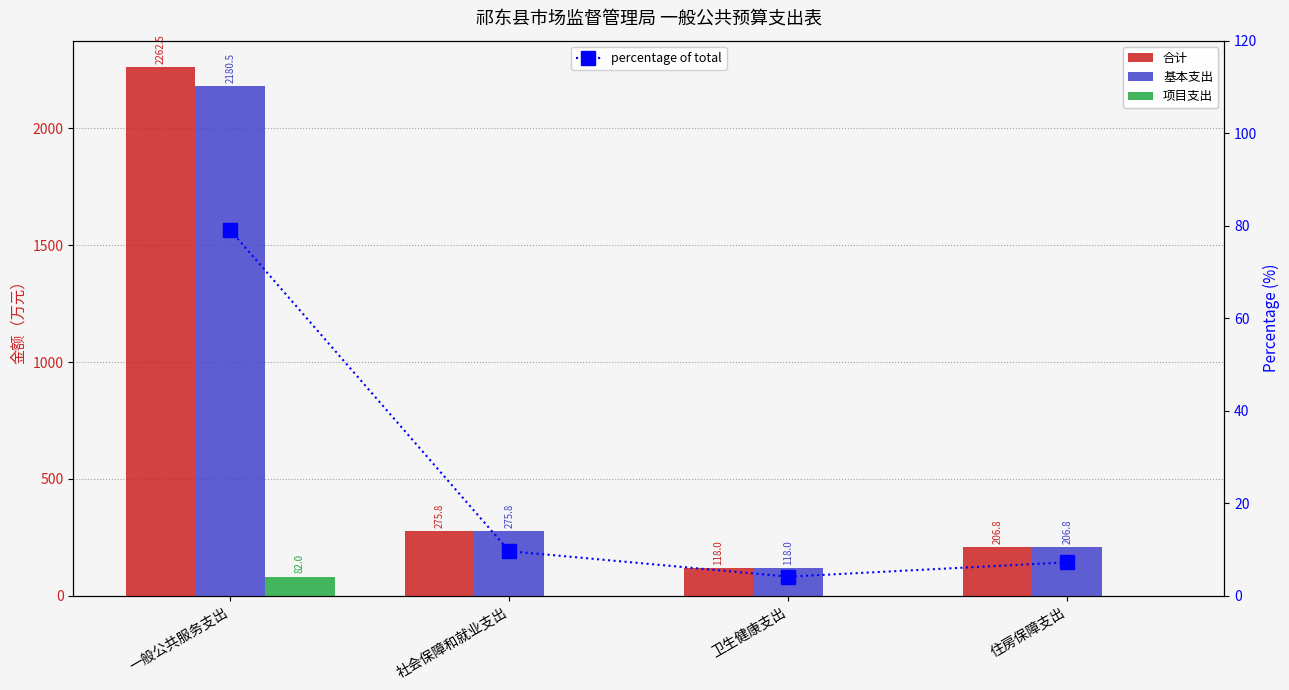

Where is 项目支出 nearest to the value 41?

一般公共服务支出